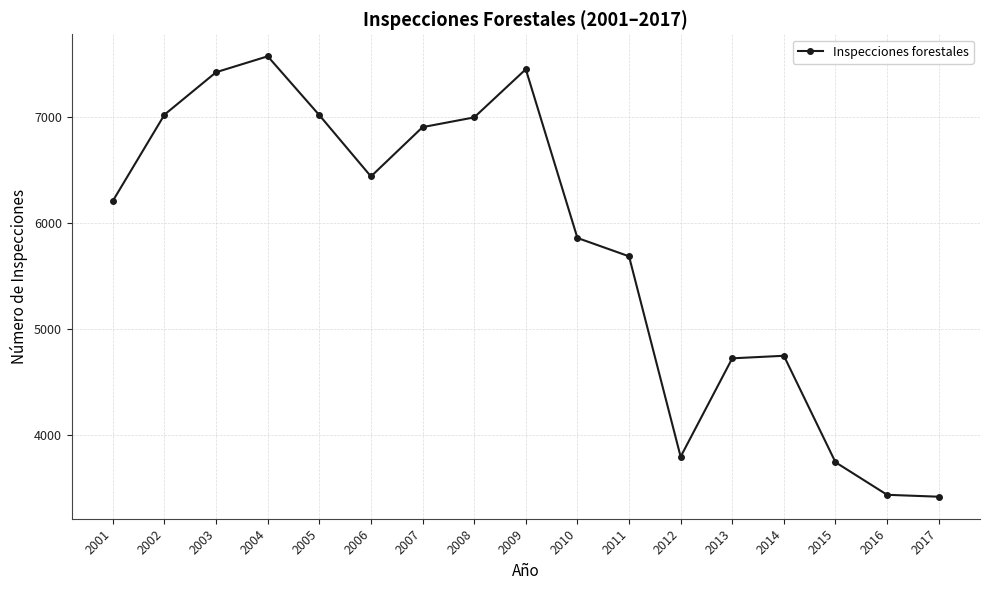

Count the number of data series in this chart.

1